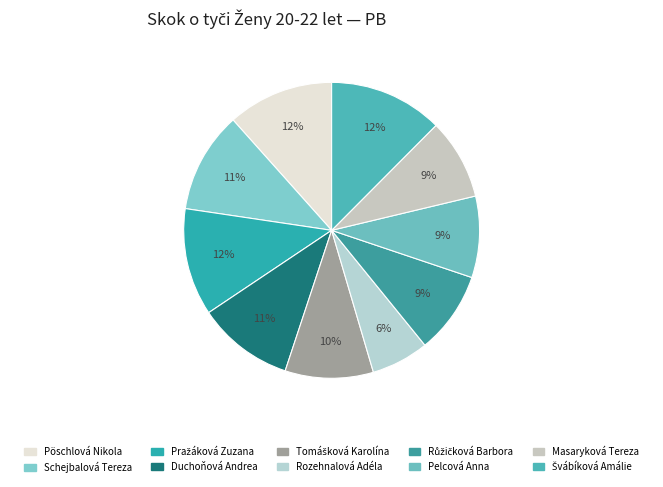

How many slices are in this pie chart?

10